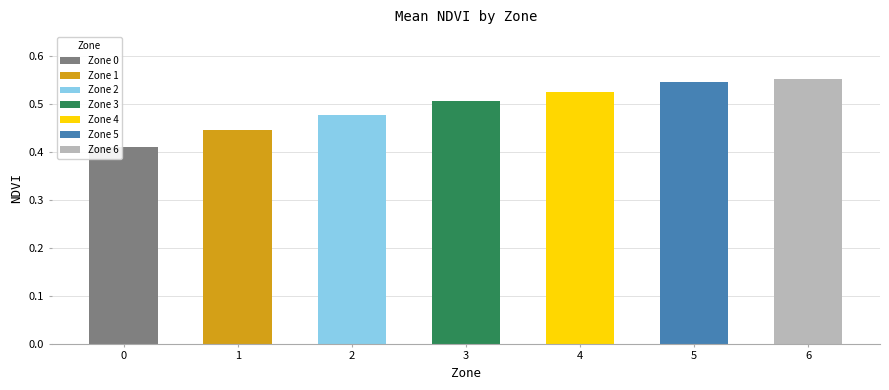

Which has a higher value, 4 or 6?

6